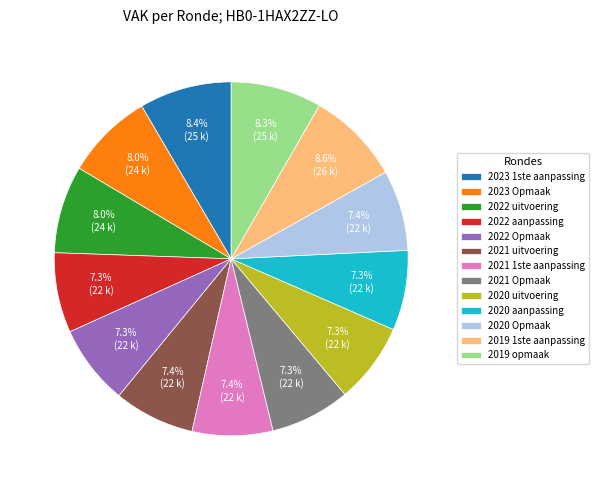

How many slices are in this pie chart?

13